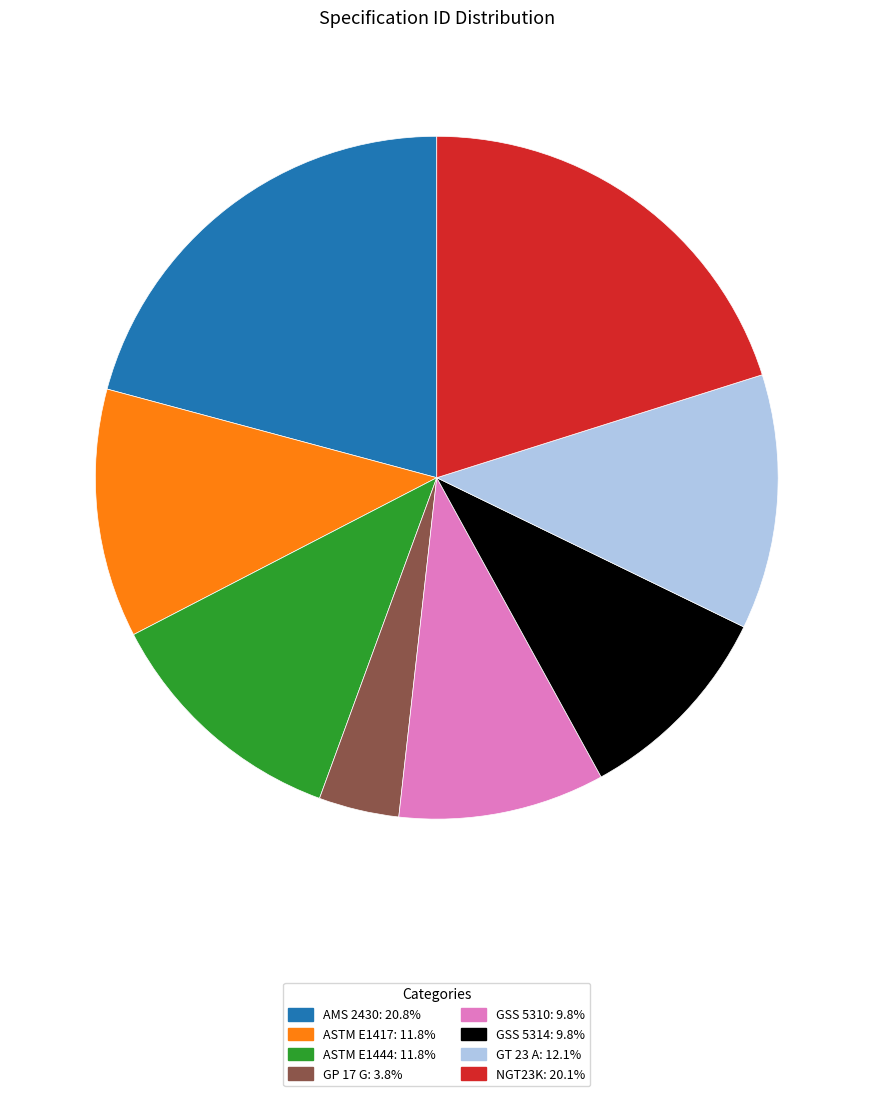

Combined, do ASTM E1417 and GP 17 G account for over 50%?

No